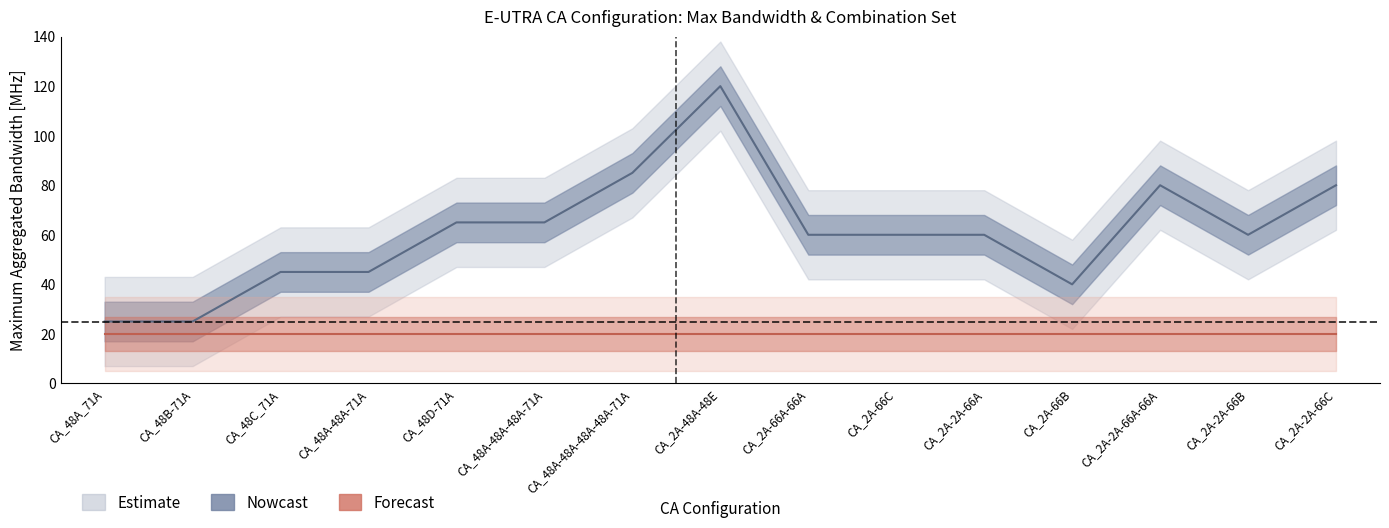

What is the difference between the Nowcast values at CA_2A-2A-66A and CA_2A-48A-48E?

60